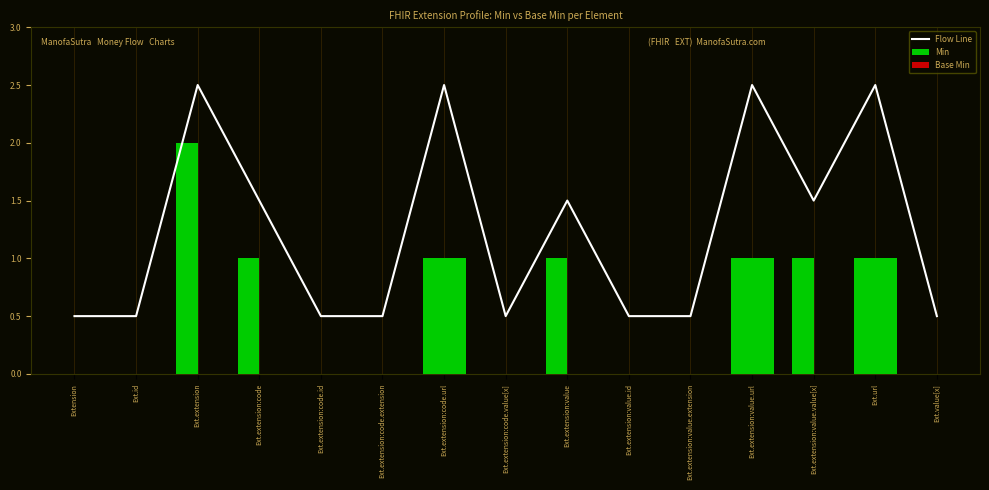

Rank the series by their average value, from highest to lowest.

Flow Line, Min, Base Min